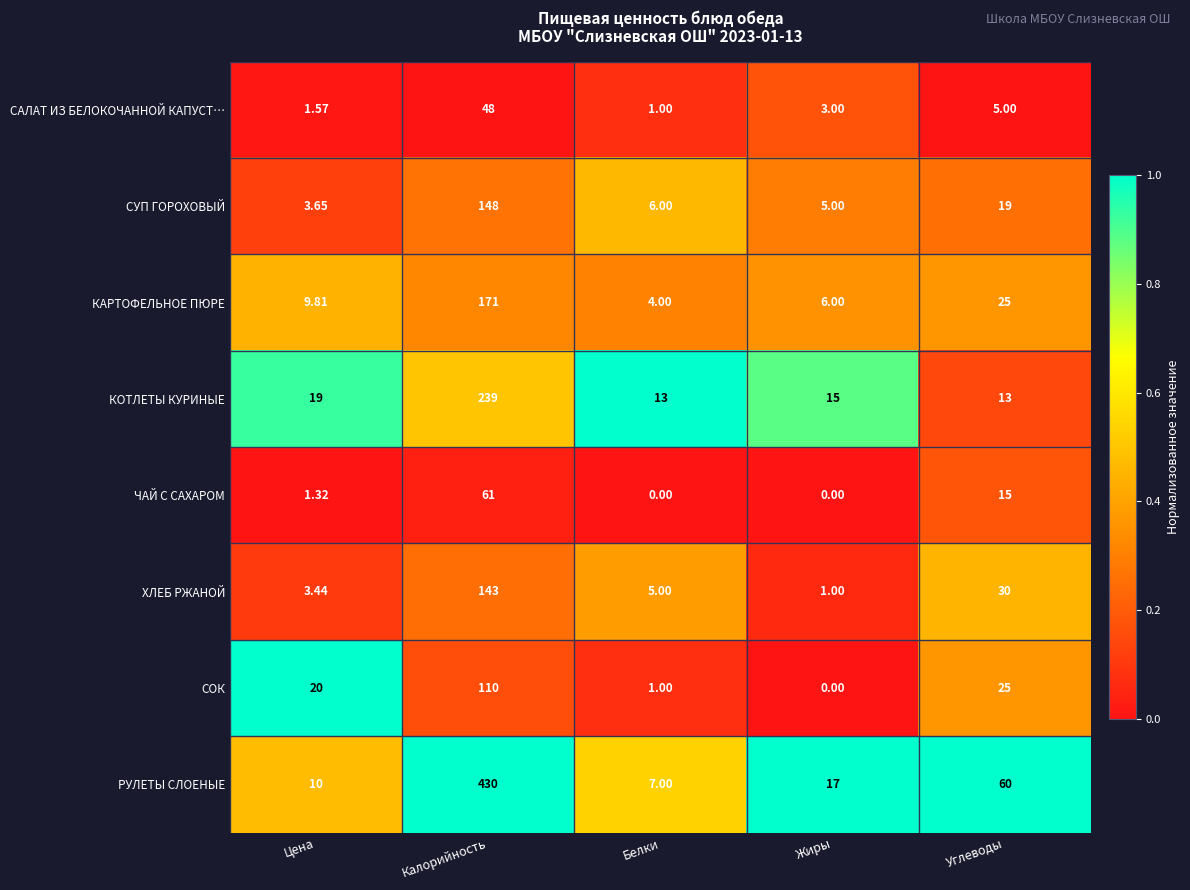

Where is СУП ГОРОХОВЫЙ nearest to the value 75?

Углеводы